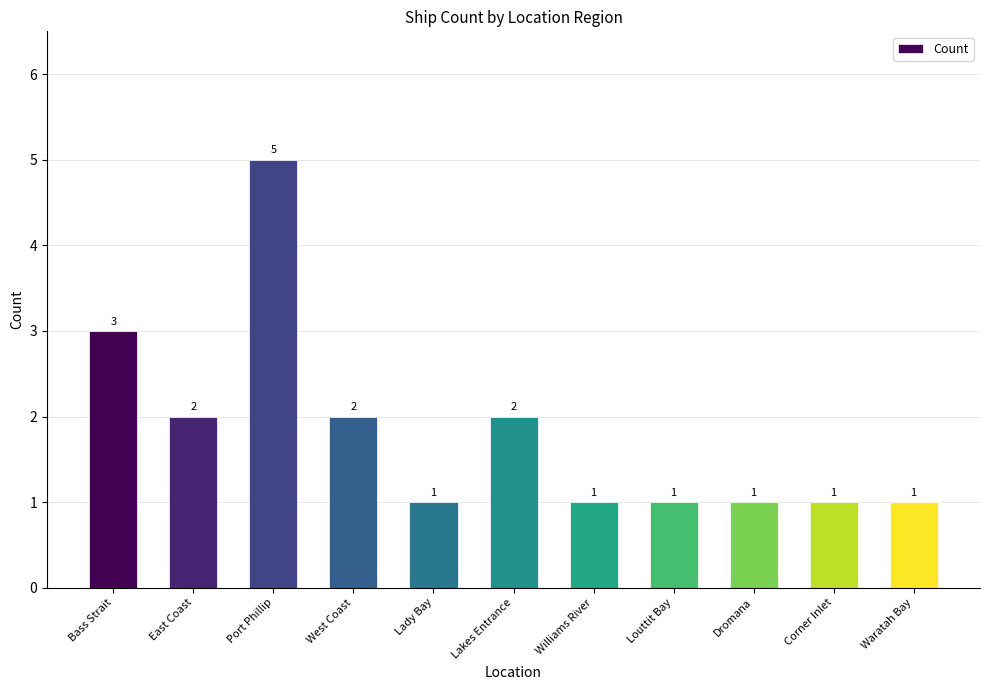

Reading left to right, what are all the values shown in this chart?

3	2	5	2	1	2	1	1	1	1	1